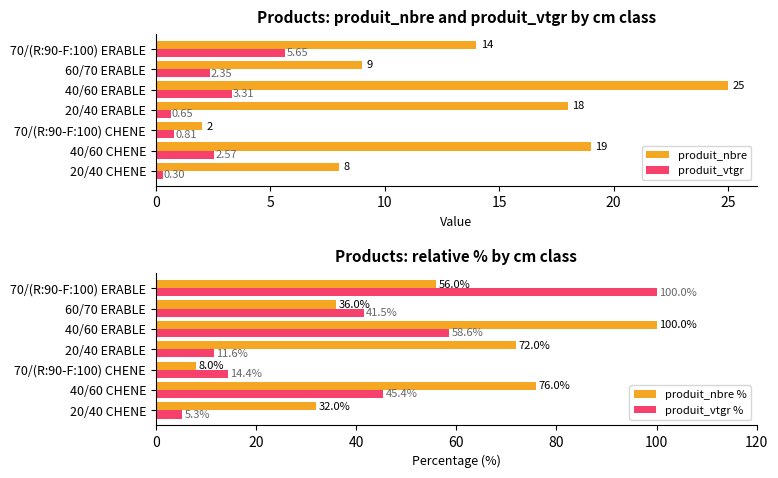

What is the average value of the produit_vtgr series?

2.2